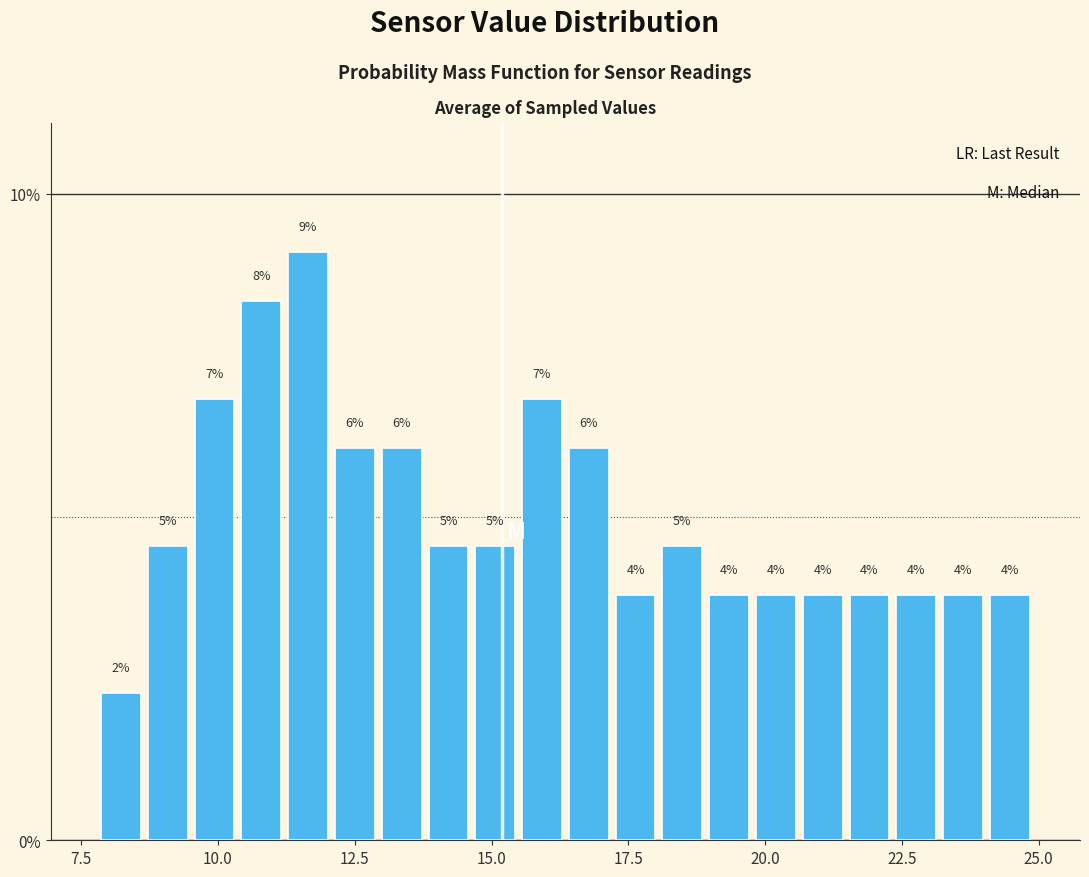

Read against the x-axis, roughly where is the centre of the tallest bar?

11.5